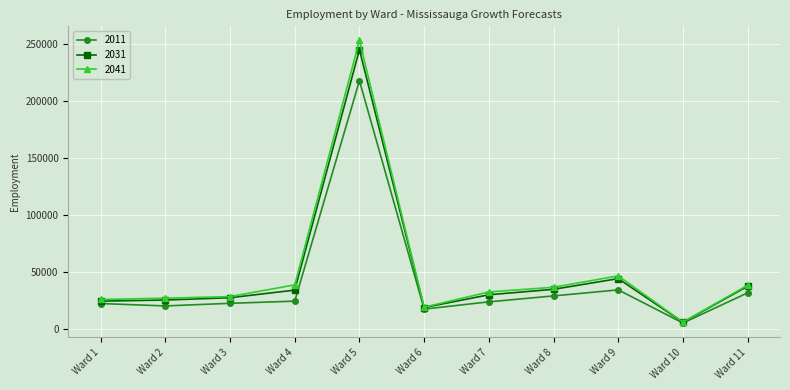

Which series has the largest total across all categories?

2041